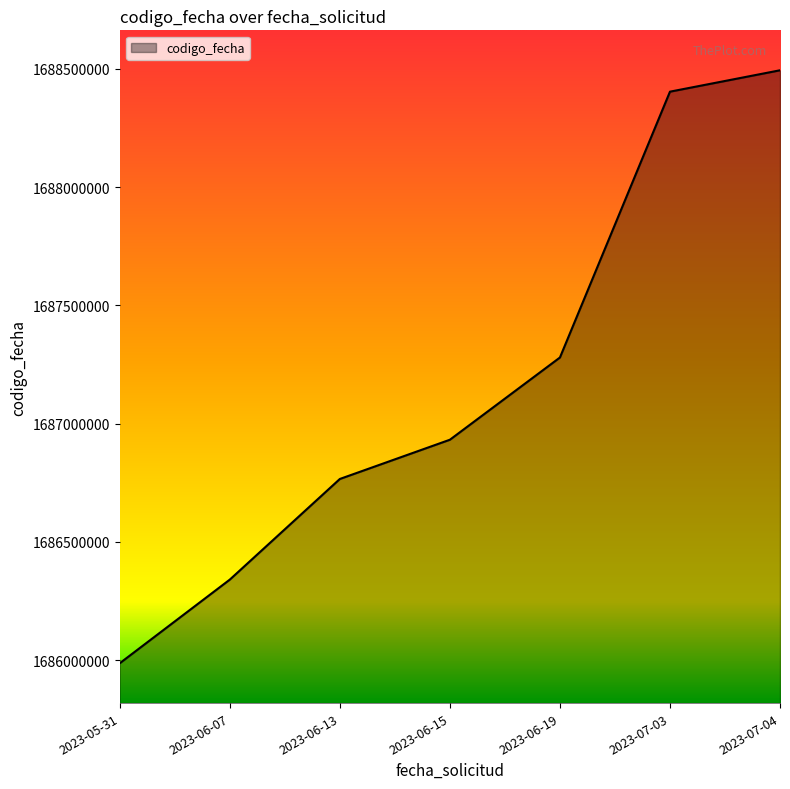

Reading right to left, extract all data points from this chart.

2023-07-04=1688493616	2023-07-03=1688403217	2023-06-19=1687279579	2023-06-15=1686931998	2023-06-13=1686766154	2023-06-07=1686340781	2023-05-31=1685987376